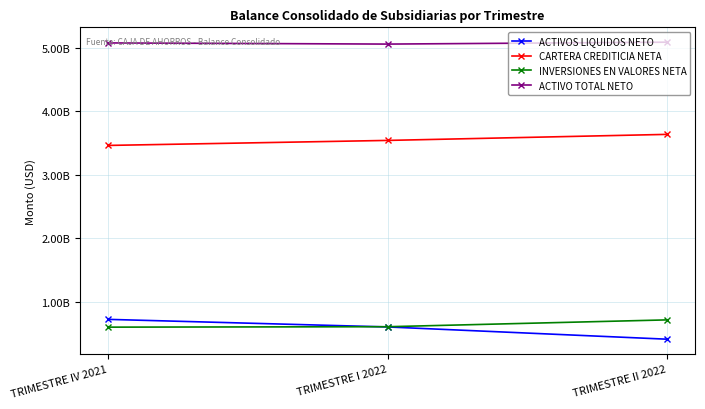

Does the chart have visible grid lines?

Yes